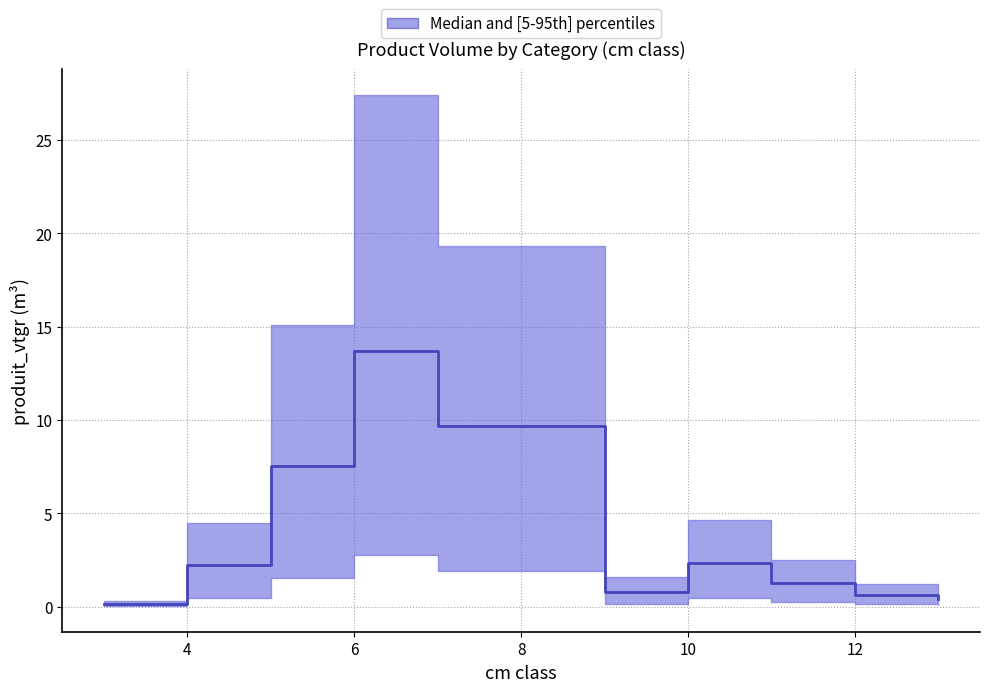

True or false: there are more than 0 points higher than both neighbors.

True